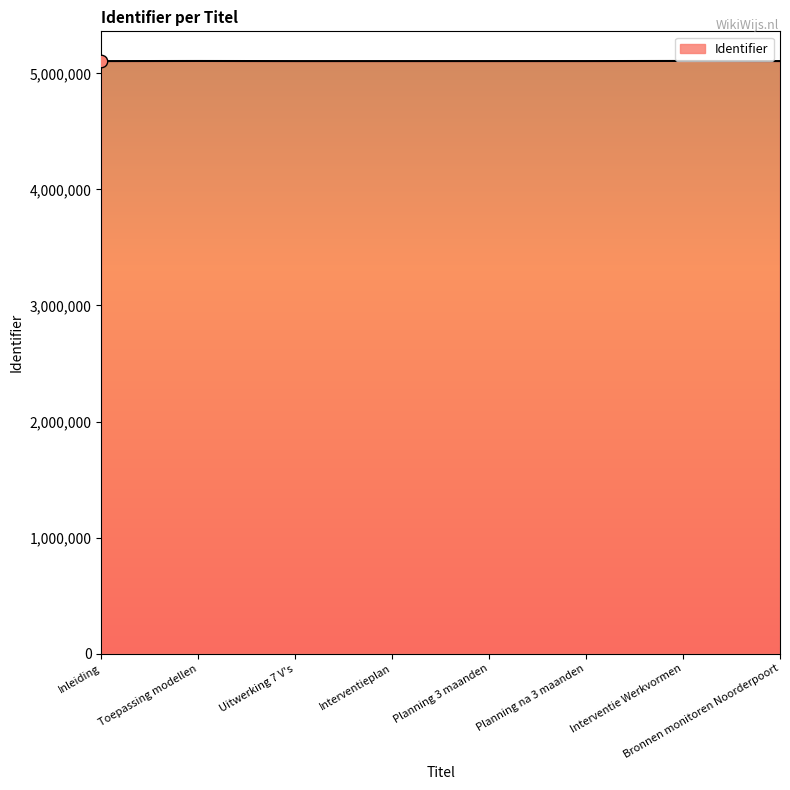

What is the ratio of the value at Toepassing modellen to the value at Inleiding?

1.0